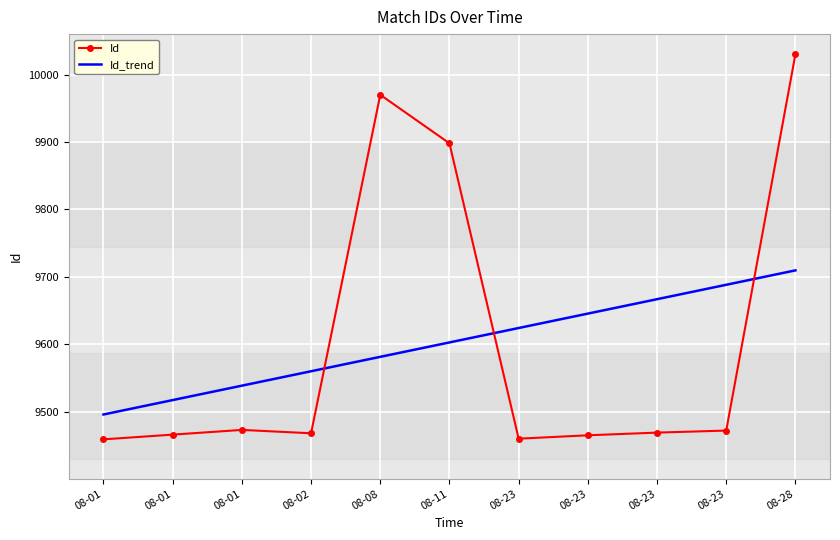

How many interior local peaks does the Id series have?

2